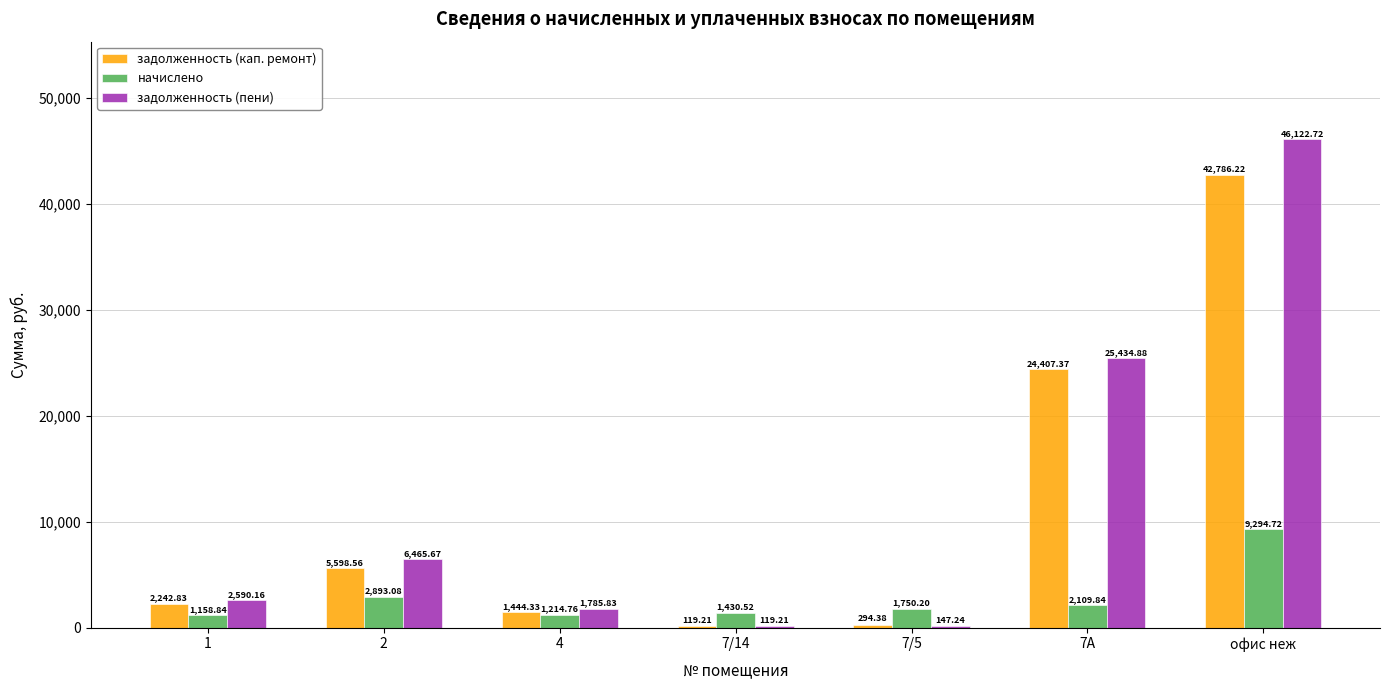

Which series has the largest total across all categories?

задолженность (пени)